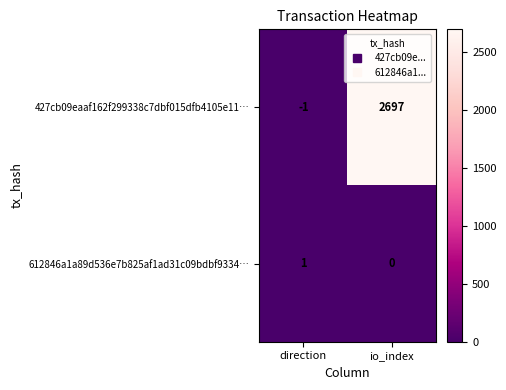

Rank the series by their average value, from highest to lowest.

427cb09eaaf162f299338c7dbf015dfb4105e11…, 612846a1a89d536e7b825af1ad31c09bdbf9334…